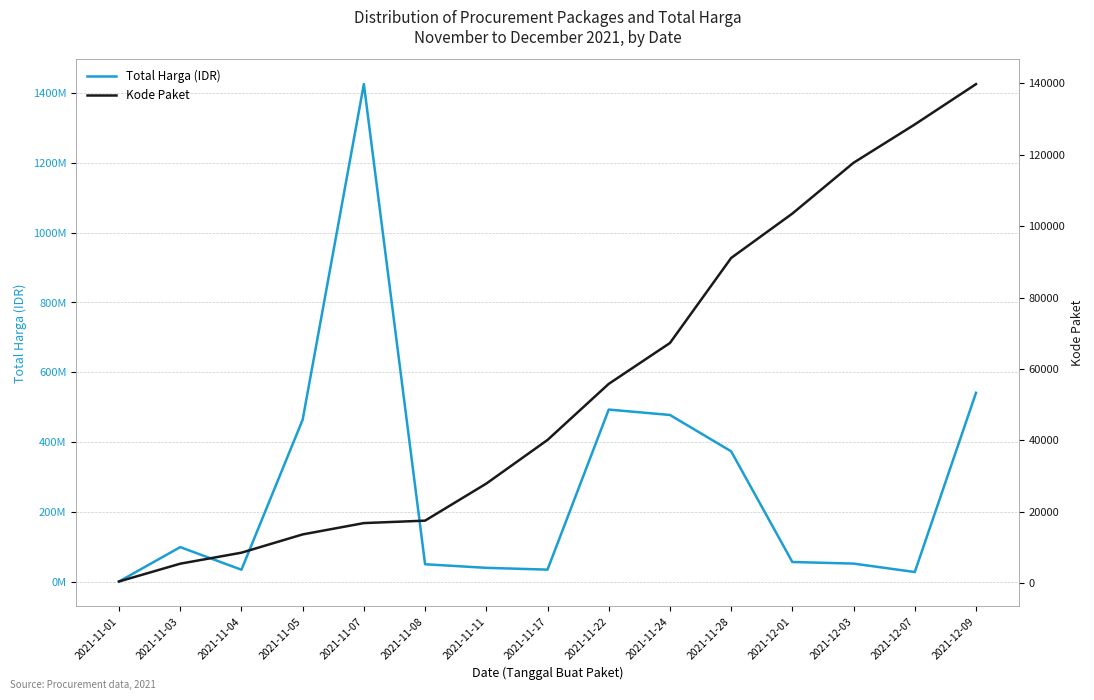

List the series in order of their peak value, highest first.

Total Harga (IDR), Kode Paket